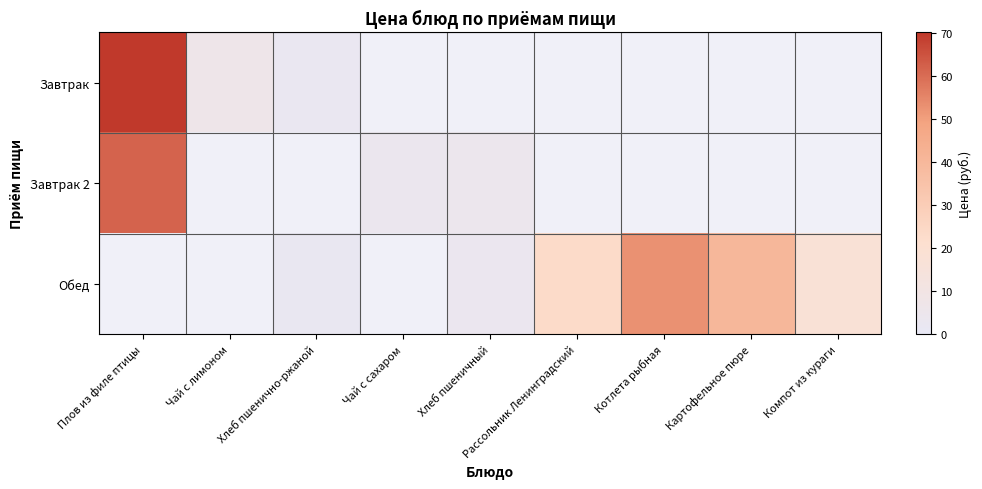

Count the number of categories in the chart.

9